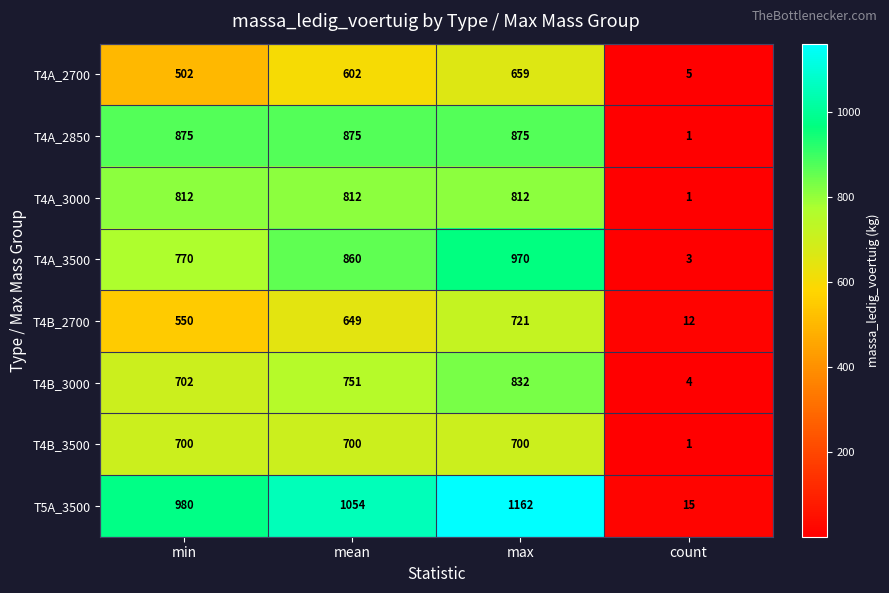

Which category has the highest value across all series?

max